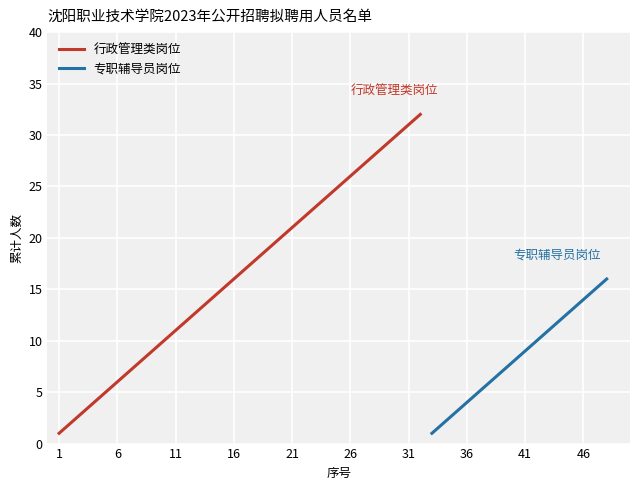

Which category has the lowest value in the 招聘岗位序号 series?

1